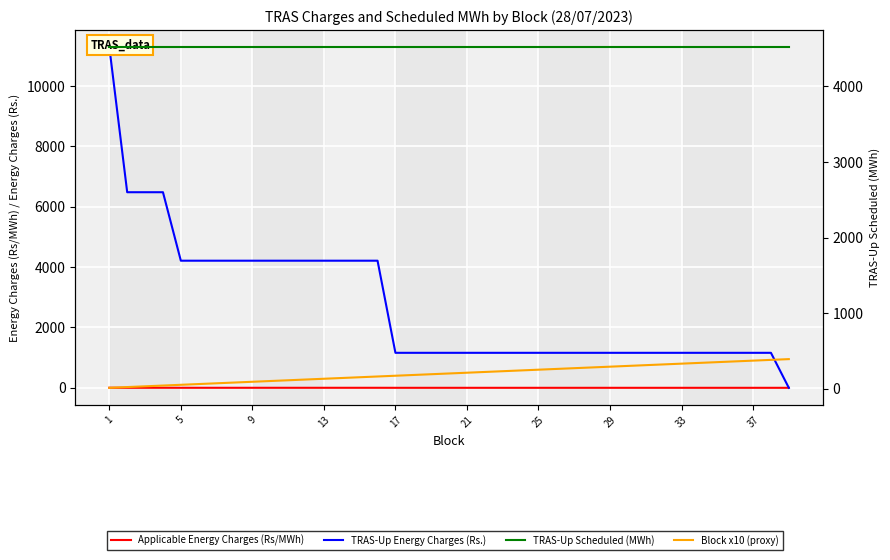

Reading right to left, transcribe all the data shown in this chart.

Applicable Energy Charges (Rs/MWh): 0.0	0.3	0.3	0.3	0.3	0.3	0.3	0.3	0.3	0.3	0.3	0.3	0.3	0.3	0.3	0.3	0.3	0.3	0.3	0.3	0.3	0.3	0.3	1.0	1.0	1.0	1.0	1.0	1.0	1.0	1.0	1.0	1.0	1.0	1.0	1.6	1.6	1.6	2.8
TRAS-Up Energy Charges (Rs.): 0.0	1160.2	1160.2	1160.2	1160.2	1160.2	1160.2	1160.2	1160.2	1160.2	1160.2	1160.2	1160.2	1160.2	1160.2	1160.2	1160.2	1160.2	1160.2	1160.2	1160.2	1160.2	1160.2	4213.2	4213.2	4213.2	4213.2	4213.2	4213.2	4213.2	4213.2	4213.2	4213.2	4213.2	4213.2	6482.6	6482.6	6482.6	11296.2
TRAS-Up Scheduled (MWh): 4523.0	4523.0	4523.0	4523.0	4523.0	4523.0	4523.0	4523.0	4523.0	4523.0	4523.0	4523.0	4523.0	4523.0	4523.0	4523.0	4523.0	4523.0	4523.0	4523.0	4523.0	4523.0	4523.0	4523.0	4523.0	4523.0	4523.0	4523.0	4523.0	4523.0	4523.0	4523.0	4523.0	4523.0	4523.0	4523.0	4523.0	4523.0	4523.0
Block x10 (proxy): 390.0	380.0	370.0	360.0	350.0	340.0	330.0	320.0	310.0	300.0	290.0	280.0	270.0	260.0	250.0	240.0	230.0	220.0	210.0	200.0	190.0	180.0	170.0	160.0	150.0	140.0	130.0	120.0	110.0	100.0	90.0	80.0	70.0	60.0	50.0	40.0	30.0	20.0	10.0